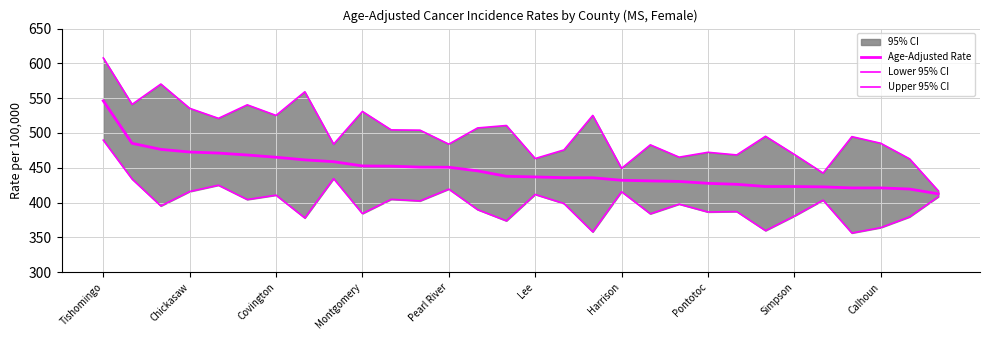

How many interior local valleys does the Lower 95% CI series have?

11